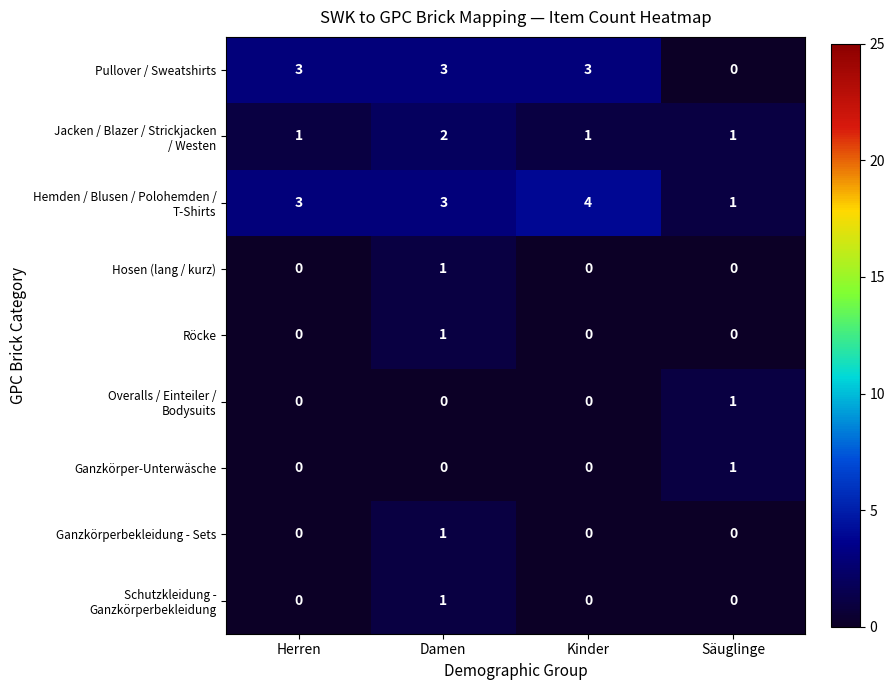

What is the spread (max minus min) of values at Säuglinge?

1